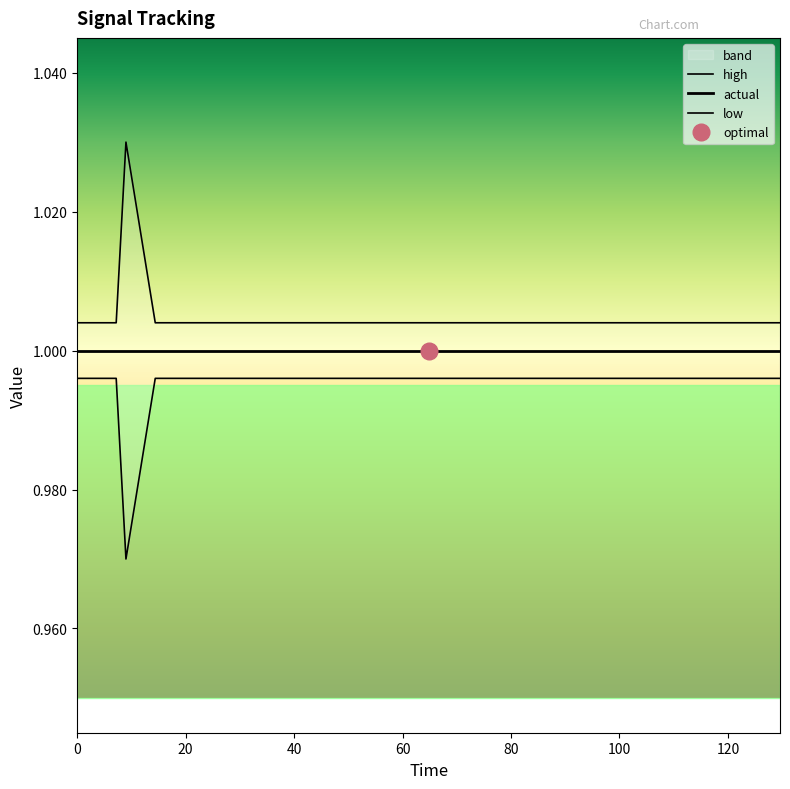

Reading right to left, extract all data points from this chart.

high: 1.0	1.0	1.0	1.0	1.0	1.0	1.0	1.0	1.0	1.0	1.0	1.0	1.0	1.0	1.0	1.0	1.0	1.0	1.0	1.0
low: 1.0	1.0	1.0	1.0	1.0	1.0	1.0	1.0	1.0	1.0	1.0	1.0	1.0	1.0	1.0	1.0	1.0	1.0	1.0	1.0